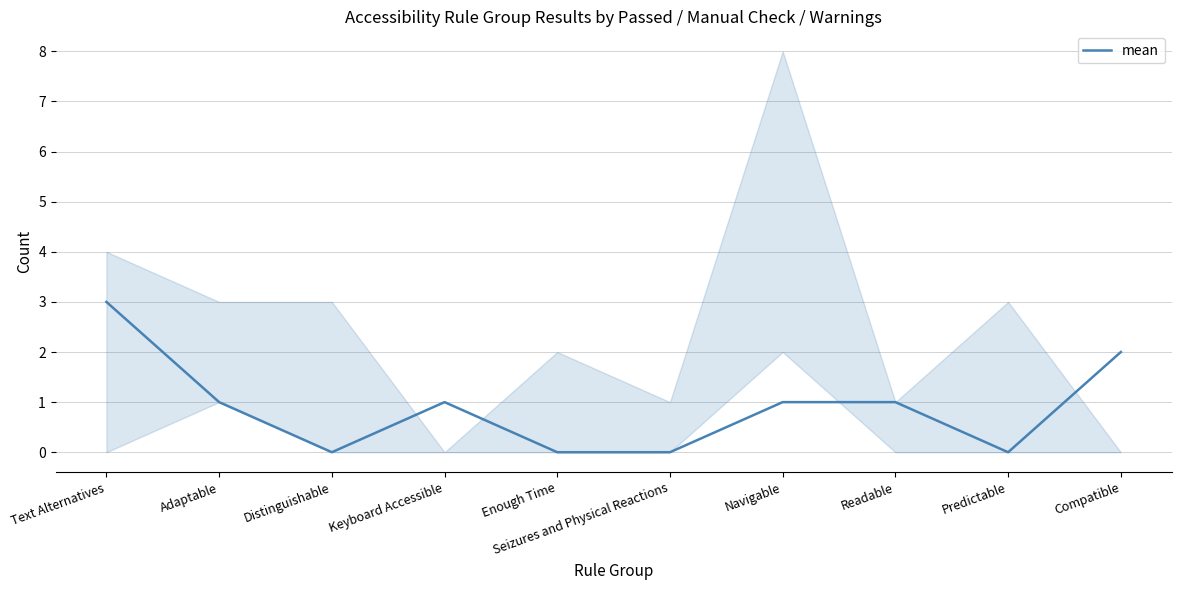

What is the difference between the second highest and second lowest values?

2